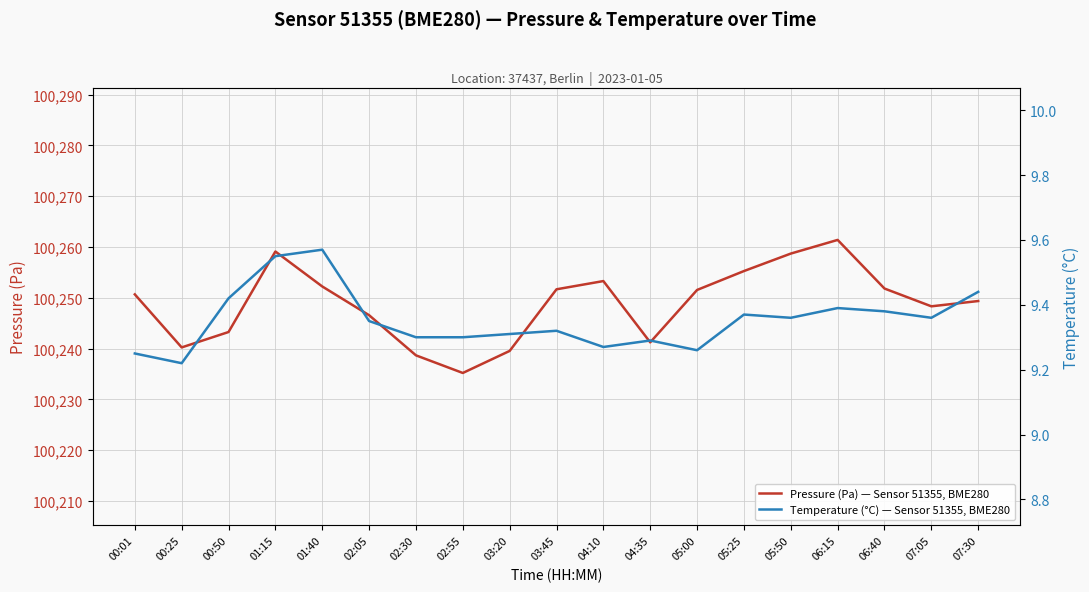

True or false: Temperature (°C) — Sensor 51355, BME280 and Pressure (Pa) — Sensor 51355, BME280 cross at least once.

False